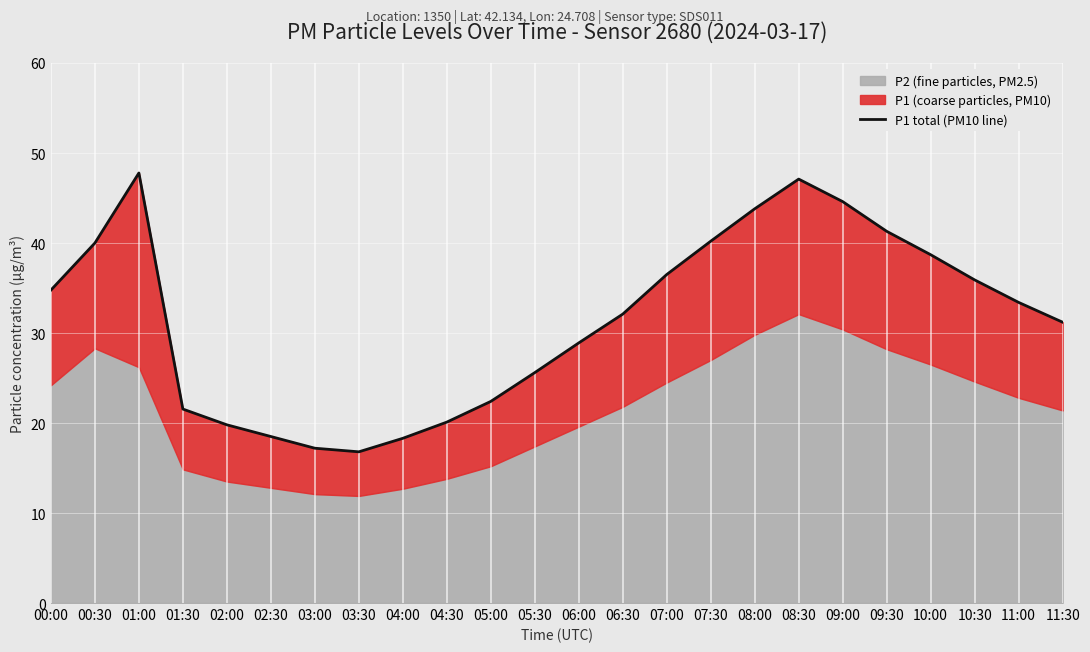

Rank the categories by value from lowest to highest.

03:30, 03:00, 04:00, 02:30, 02:00, 04:30, 01:30, 05:00, 05:30, 06:00, 11:30, 06:30, 11:00, 00:00, 10:30, 07:00, 10:00, 00:30, 07:30, 09:30, 08:00, 09:00, 08:30, 01:00